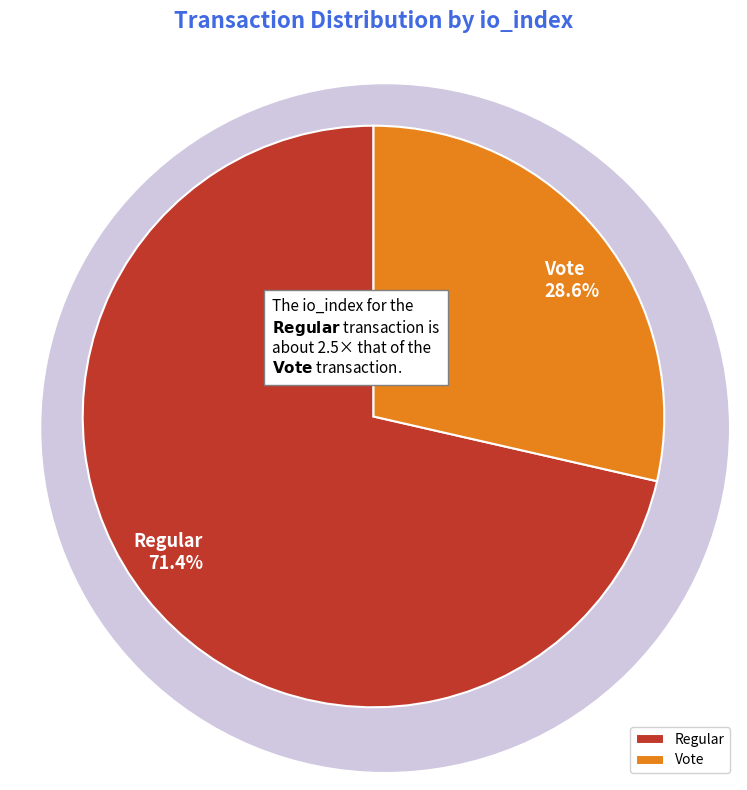

Combined, do Vote (io_index=2) and Regular (io_index=5) account for over 50%?

Yes